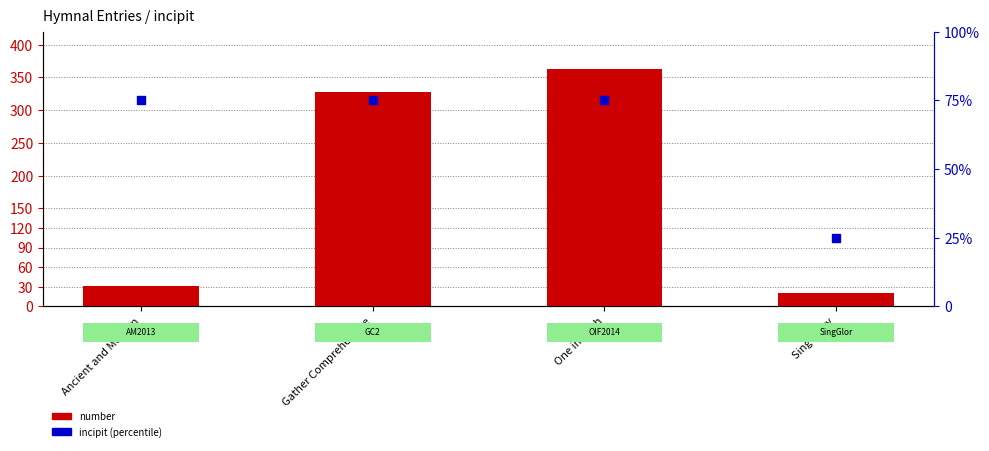

What is the total value across all series at One in Faith?

438